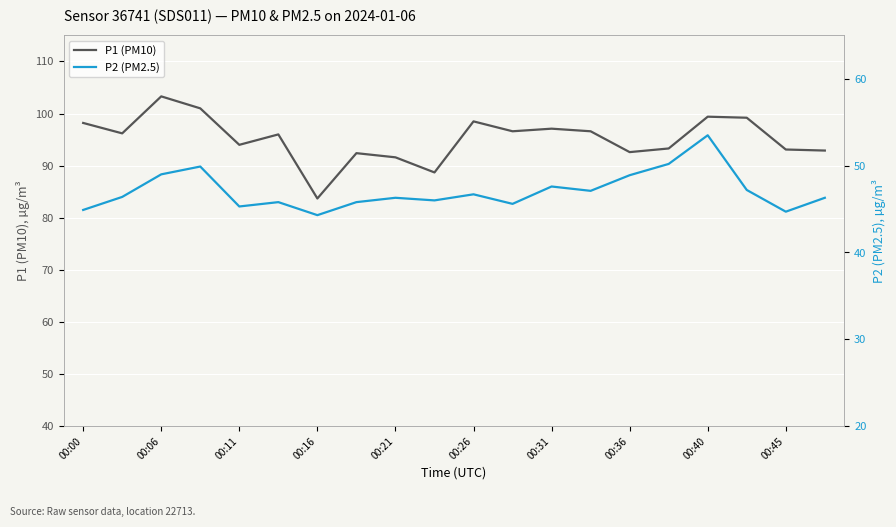

True or false: P1 (PM10) and P2 (PM2.5) intersect in this chart.

False